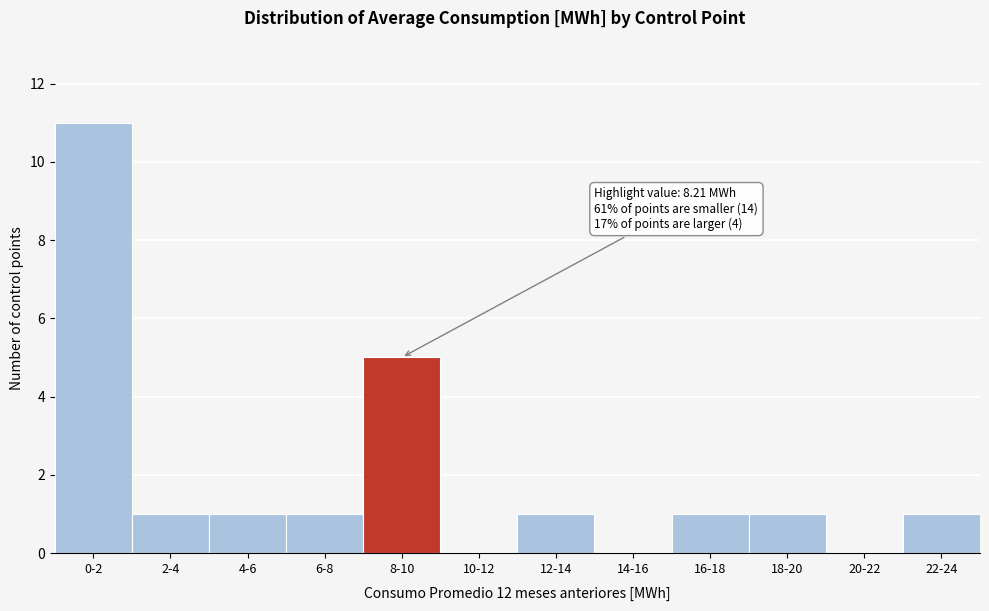

Reading right to left, list all the values displayed in this chart.

22-24=1	20-22=0	18-20=1	16-18=1	14-16=0	12-14=1	10-12=0	8-10=5	6-8=1	4-6=1	2-4=1	0-2=11